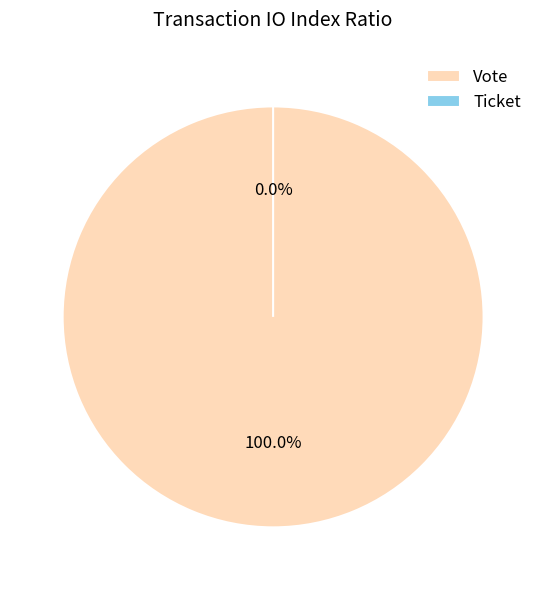

How many segments does this pie chart have?

2